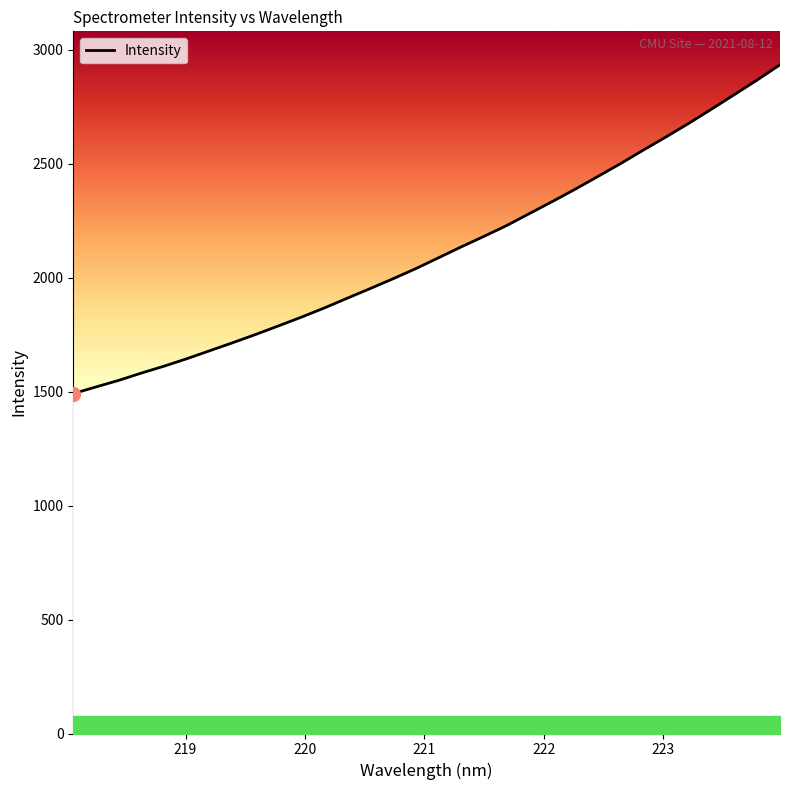

How many values exceed 2086?

16